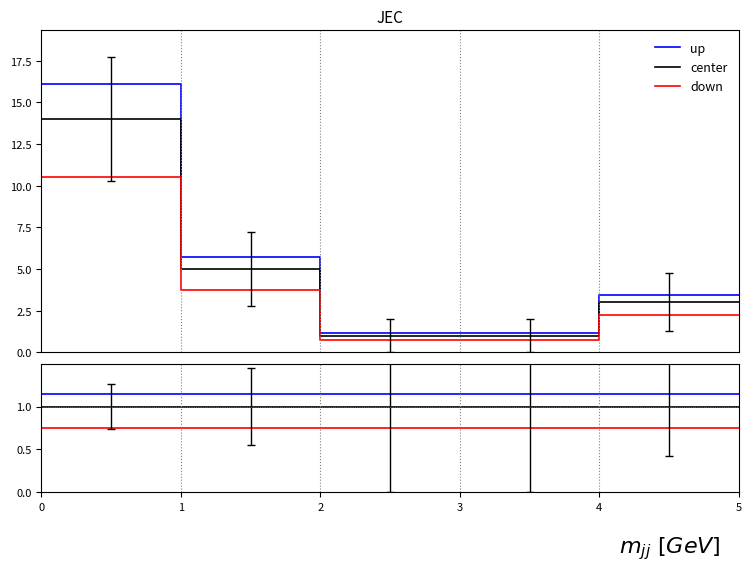

The value of down at 3 is 0.5. True or false?

False